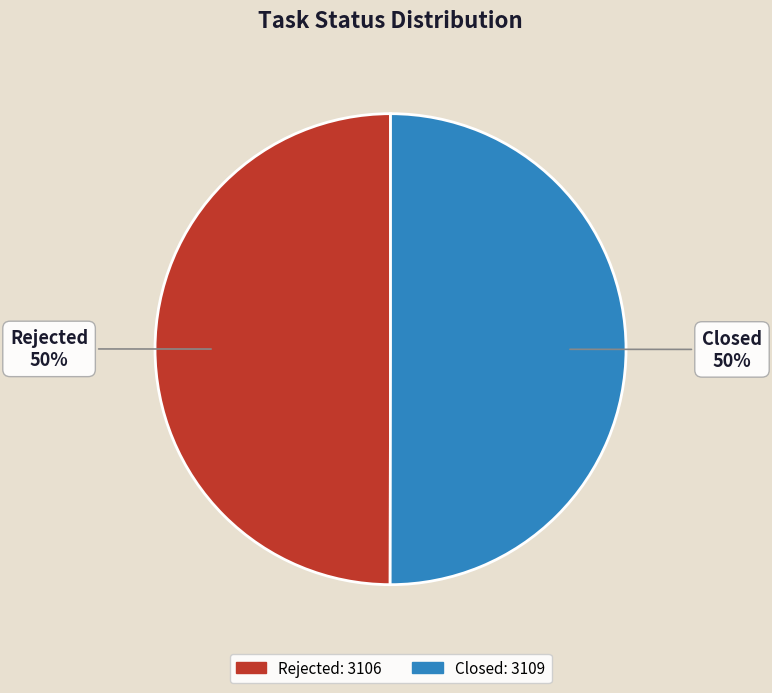

Is it true that Rejected is 50% of the pie?

True